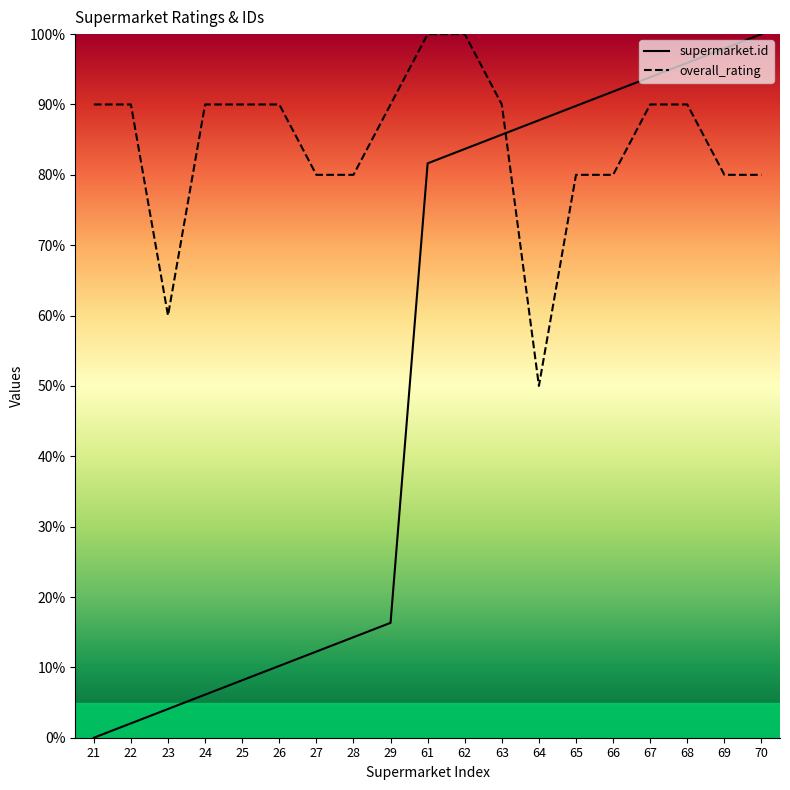

True or false: supermarket.id and overall_rating cross at least once.

True